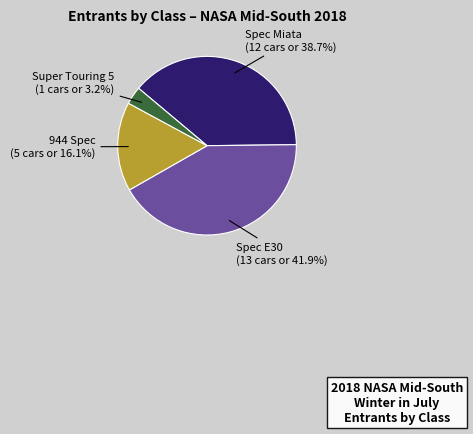

Is there any slice that represents more than half of the pie?

No